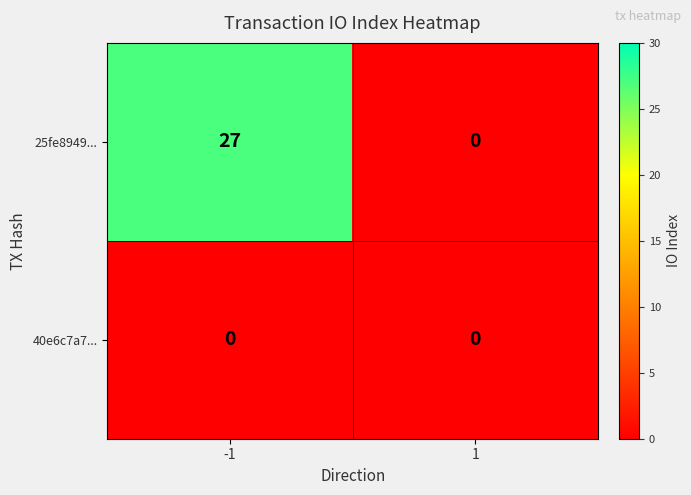

What is the average value of the 25fe8949... series?

14